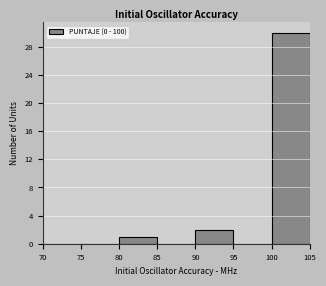

What is the height of the bar covering 90 to 95 on the x-axis? The values are not printed on the chart, so give them approximately, as read against the axis.

2